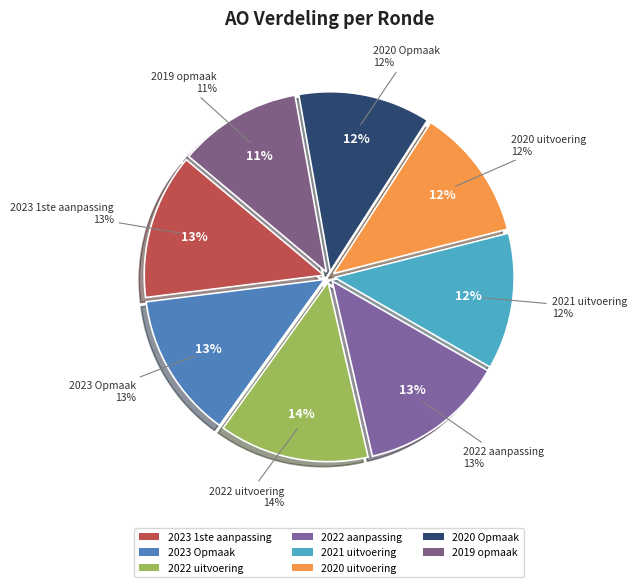

To the nearest percent, what portion does 2023 Opmaak represent?

13%